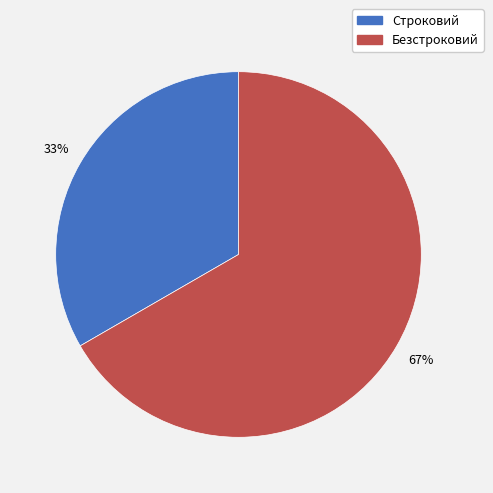

How many slices are in this pie chart?

2